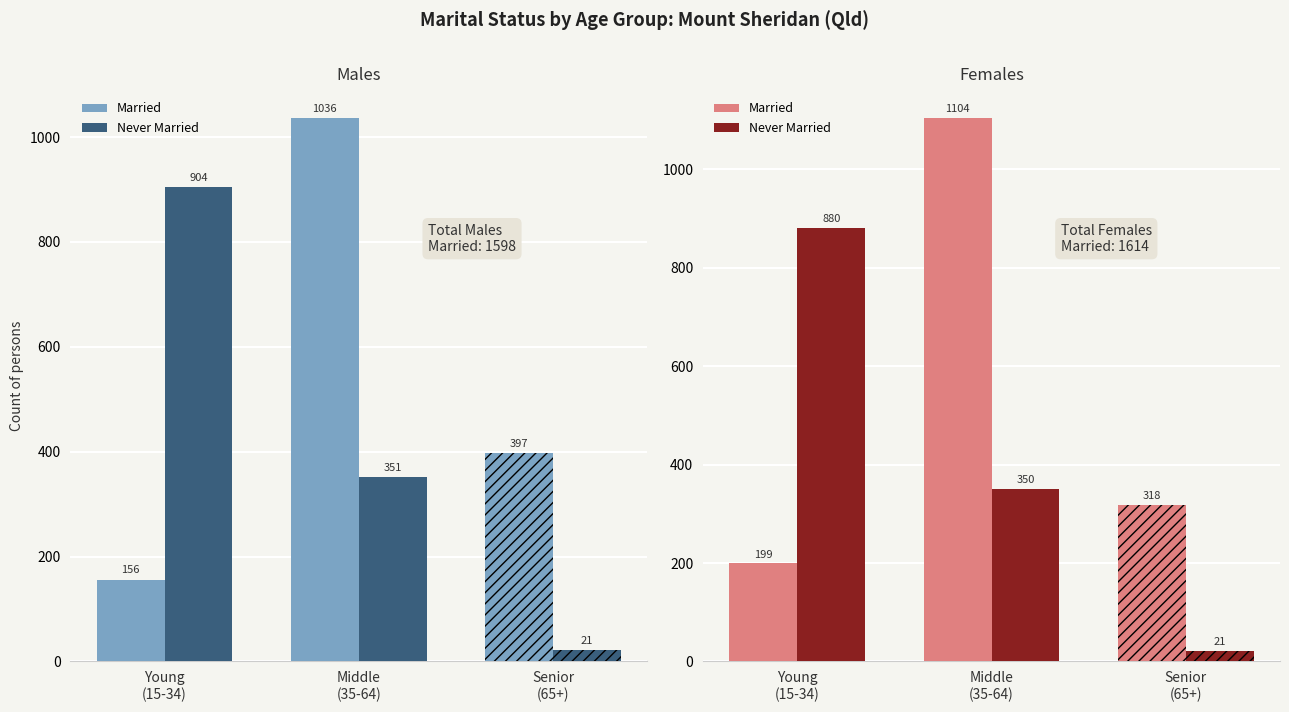

At how many categories does at least one series exceed 827?

2